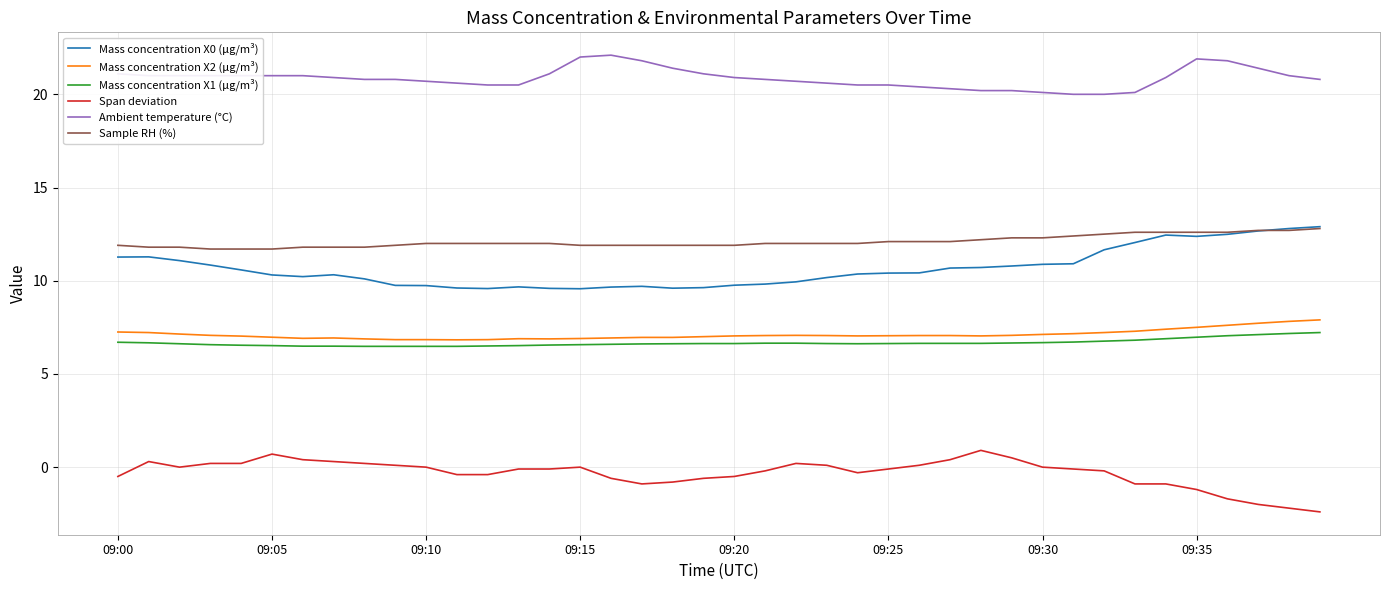

True or false: Mass concentration X0 (μg/m³) and Ambient temperature (°C) intersect in this chart.

False